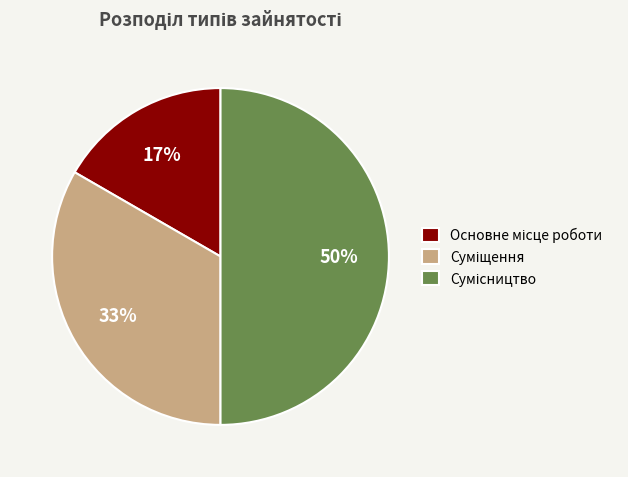

To the nearest percent, what is the difference between the largest and smallest slice percentages?

33%